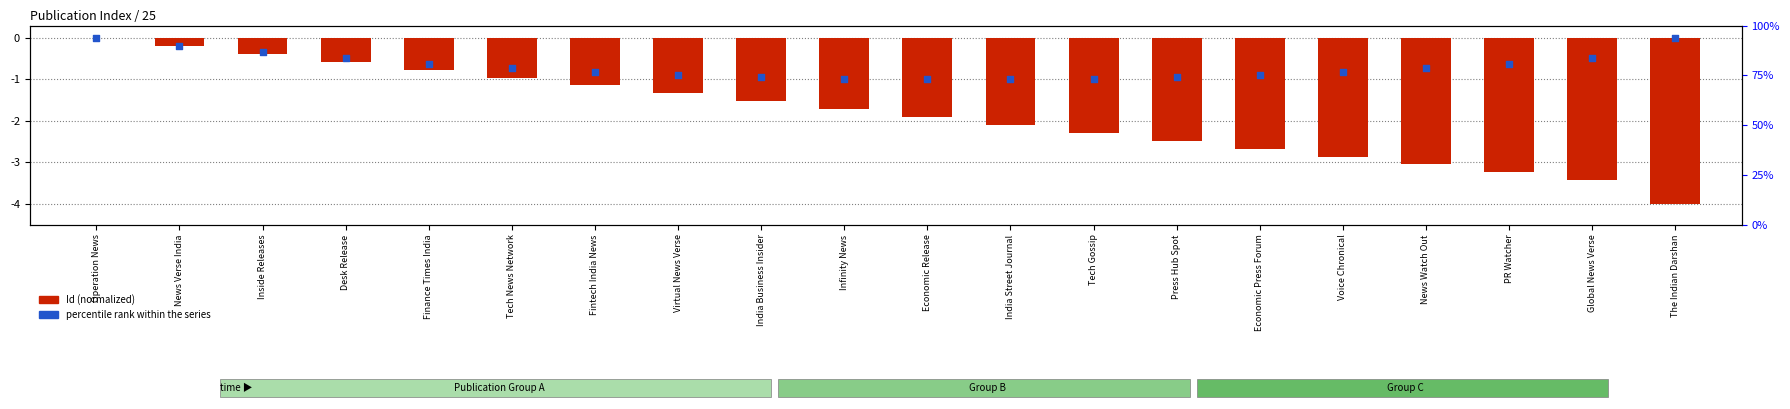

What is the total value across all series at India Street Journal?

-3.1